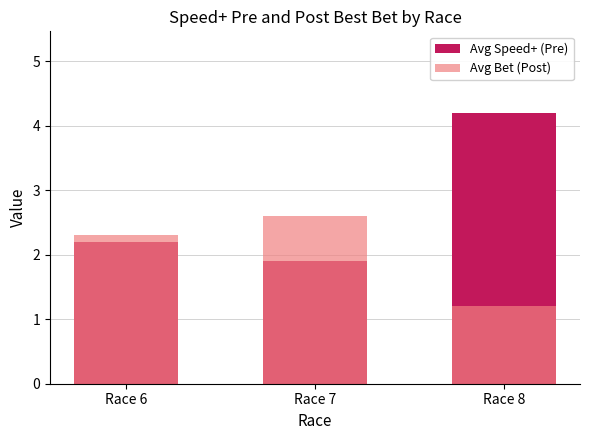

Between Race 6 and Race 8, which series saw the biggest shift?

Avg Speed+ (Pre)